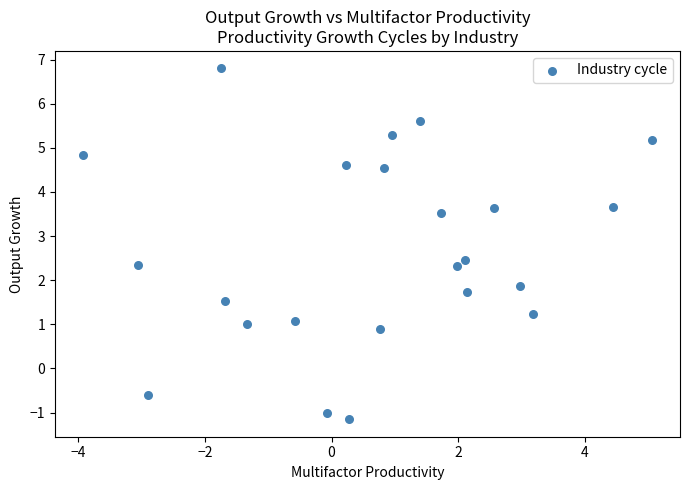

What Y value in the scatter plot is closest to 2?

1.9